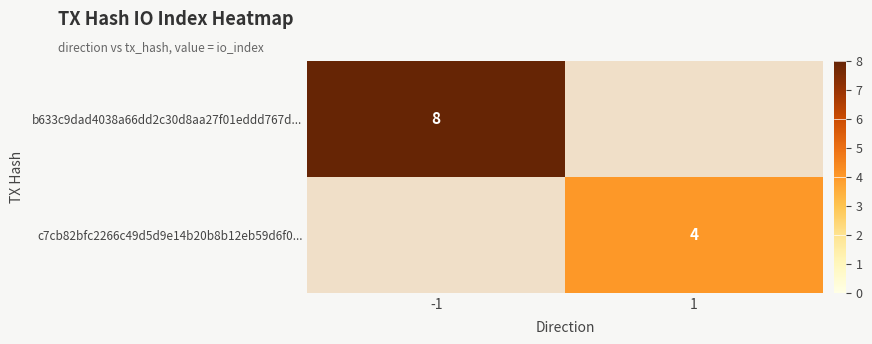

Is it true that b633c9dad4038a66dd2c30d8aa27f01eddd767d... equals 4.5 at -1?

False